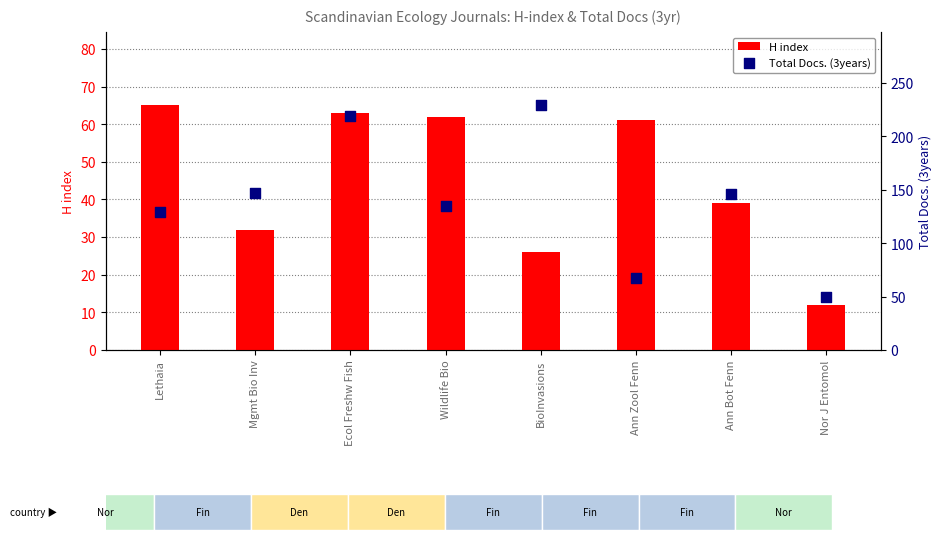

Which series has the largest Y range (max minus min)?

Total Docs. (3years)